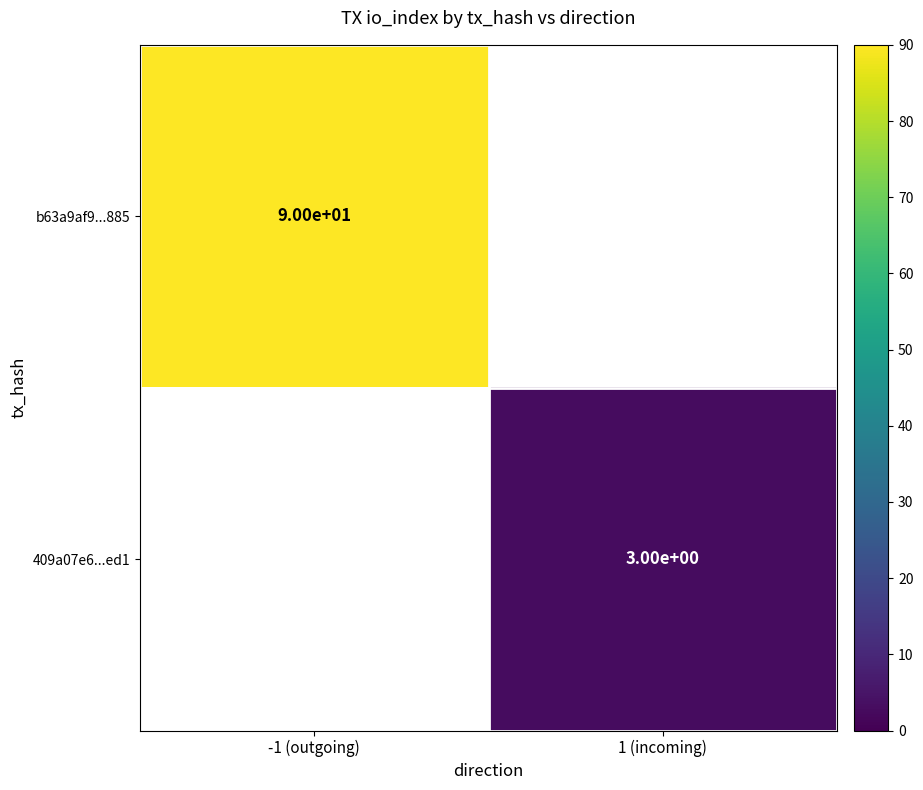

The value of b63a9af9...885 at -1 (outgoing) is 131. True or false?

False